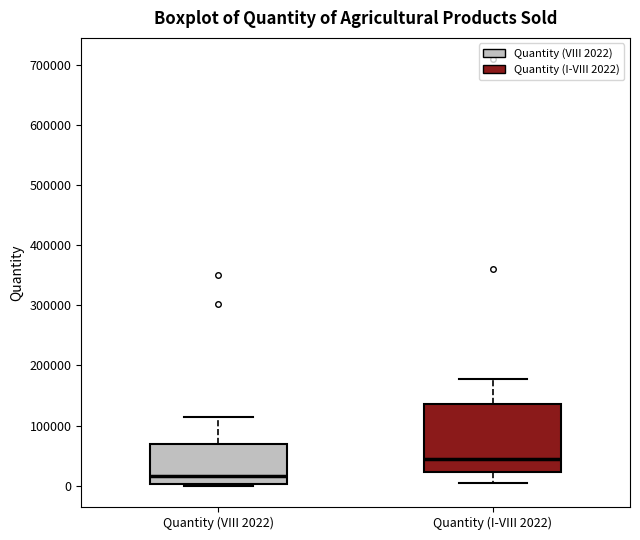

Reading left to right, read every box against the y-axis: the position of its median line, the range the box covers, and the ends of its whiskers. The values are not printed on the chart, so give them approximately, as read against the axis.

Quantity (VIII 2022): median 20000, box 0 to 70000, whiskers 0 to 120000
Quantity (I-VIII 2022): median 40000, box 20000 to 140000, whiskers 0 to 180000